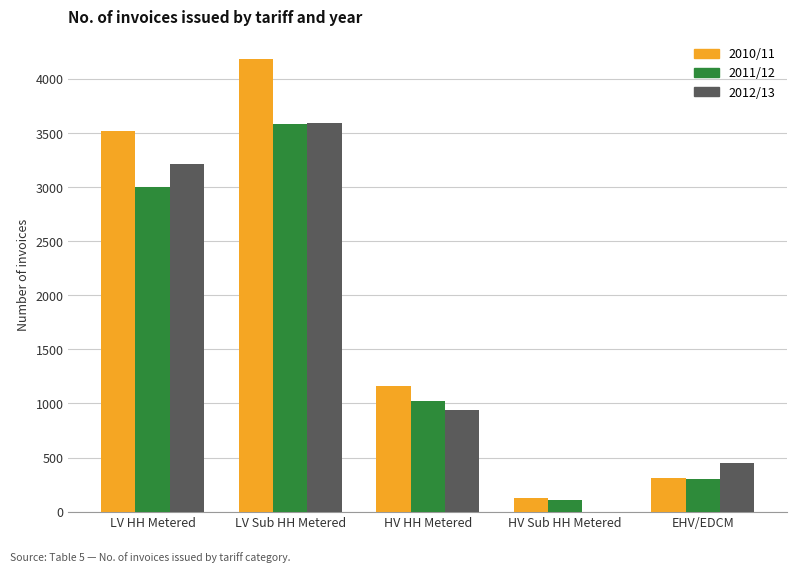

What are all the series names shown in the legend?

2010/11, 2011/12, 2012/13